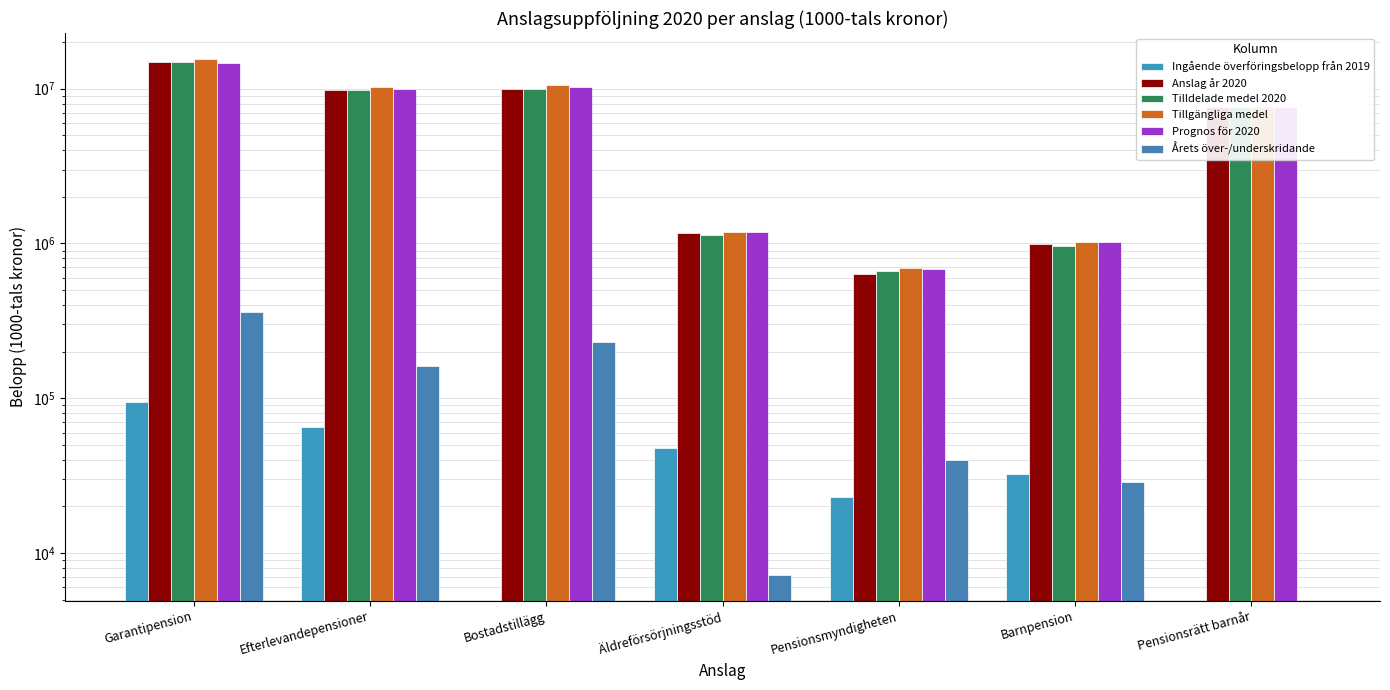

Does the chart contain stacked bars?

No